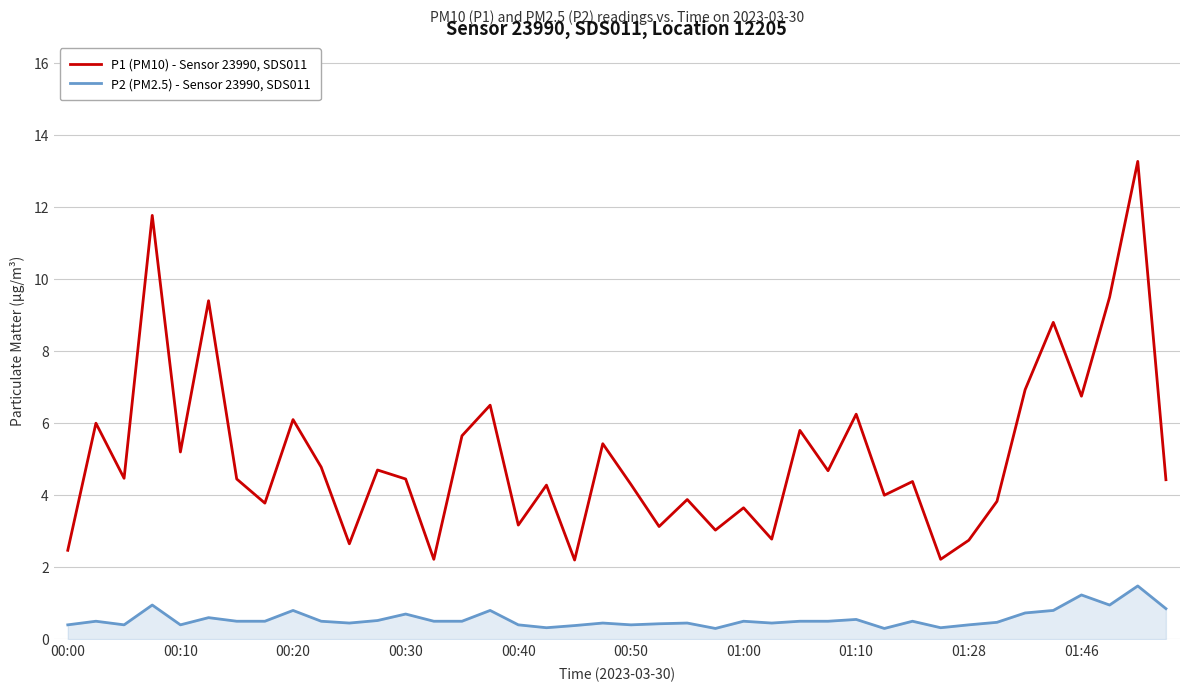

True or false: P2 (PM2.5) - Sensor 23990, SDS011 and P1 (PM10) - Sensor 23990, SDS011 cross at least once.

False